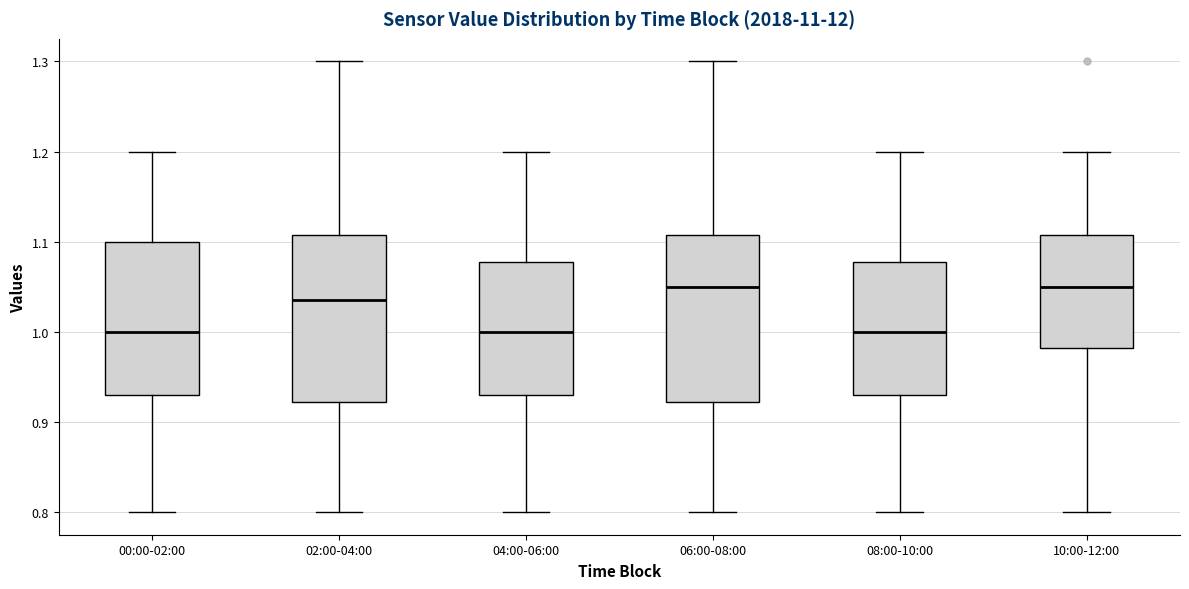

Reading left to right, transcribe this box plot: for each box, give where its median line is, the range the box spans, and where its two whiskers end, as read against the y-axis. The values are not printed on the chart, so give them approximately, as read against the axis.

00:00-02:00: median 1.00, box 0.93 to 1.10, whiskers 0.80 to 1.20
02:00-04:00: median 1.04, box 0.92 to 1.11, whiskers 0.80 to 1.30
04:00-06:00: median 1.00, box 0.93 to 1.08, whiskers 0.80 to 1.20
06:00-08:00: median 1.05, box 0.92 to 1.11, whiskers 0.80 to 1.30
08:00-10:00: median 1.00, box 0.93 to 1.08, whiskers 0.80 to 1.20
10:00-12:00: median 1.05, box 0.98 to 1.11, whiskers 0.80 to 1.20